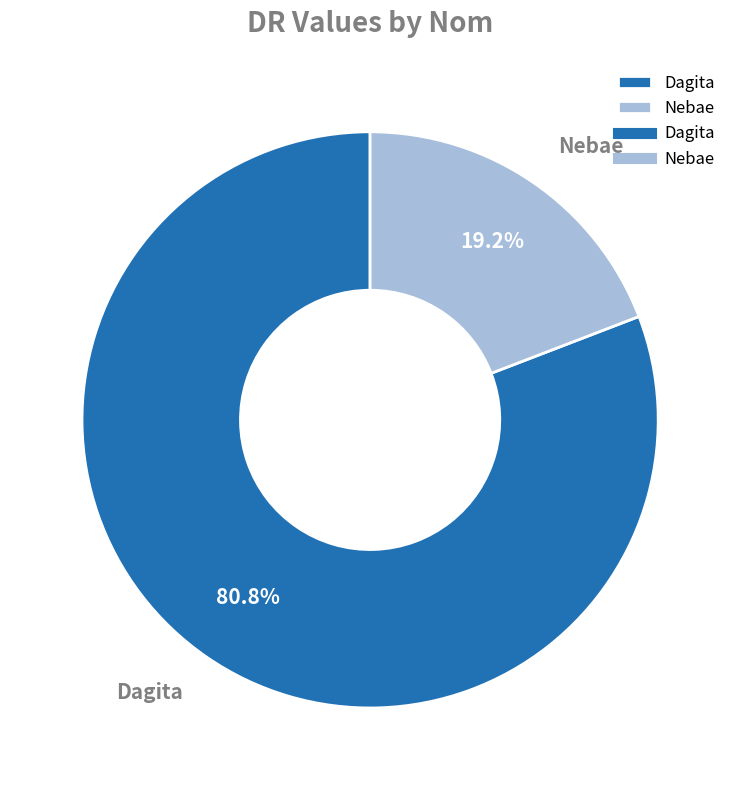

To the nearest percent, what is the combined percentage of Dagita and Nebae?

100%